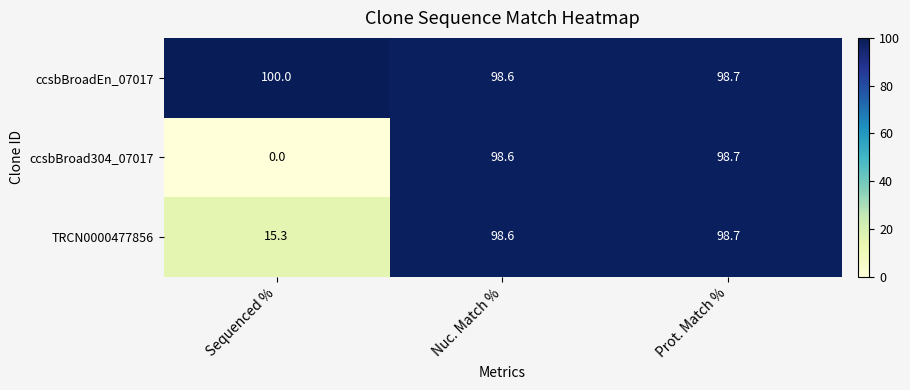

Which series has the largest range (max minus min)?

ccsbBroad304_07017